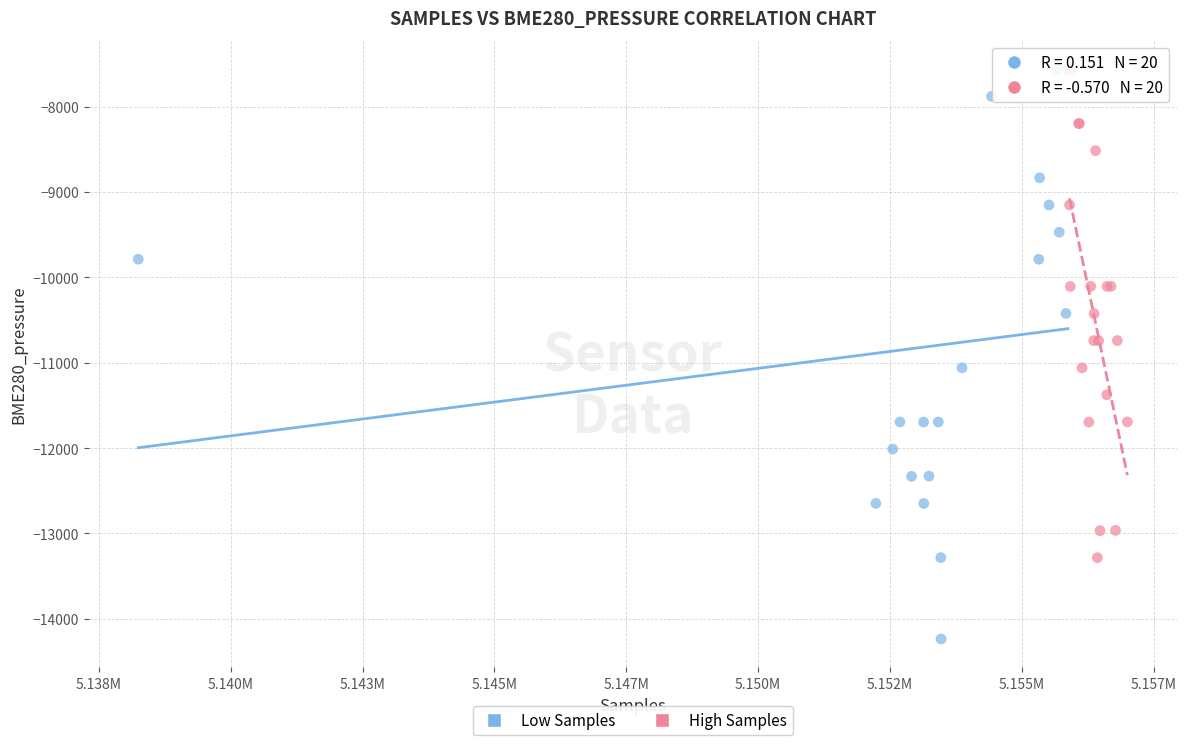

Which series has the largest Y range (max minus min)?

Low Samples